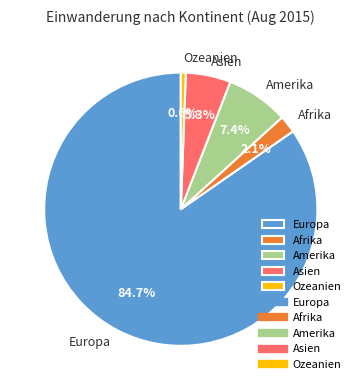

Combined, do Ozeanien and Amerika account for over 50%?

No